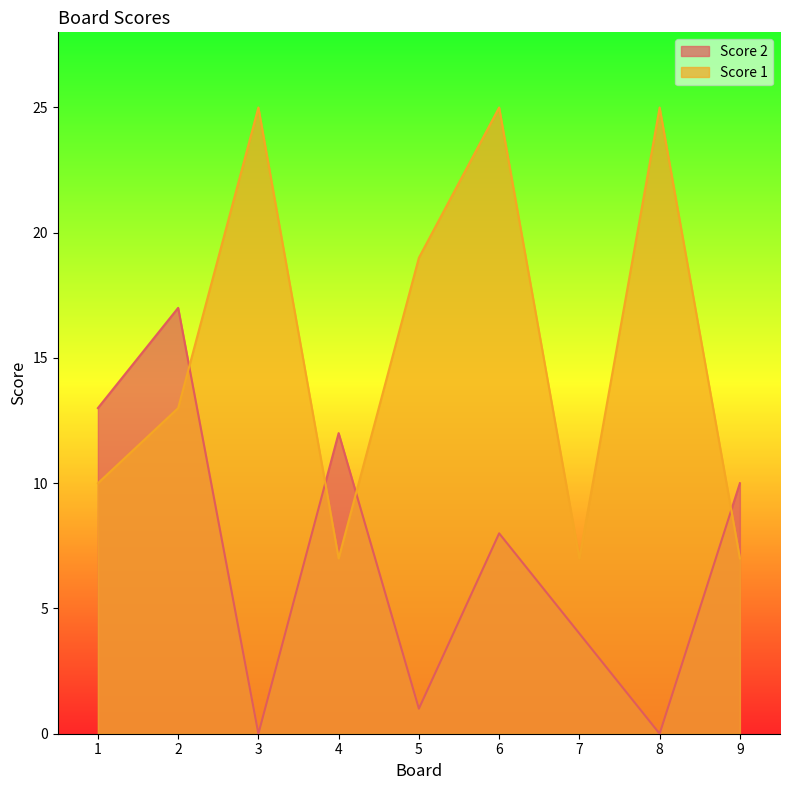

What is the value of the Score 1 point at the 4th from the left?

7